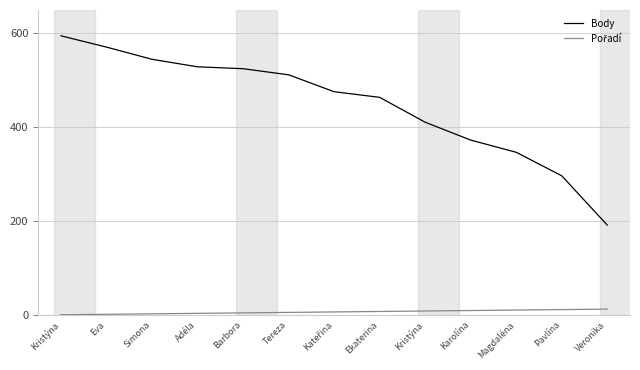

Does the chart have visible grid lines?

Yes